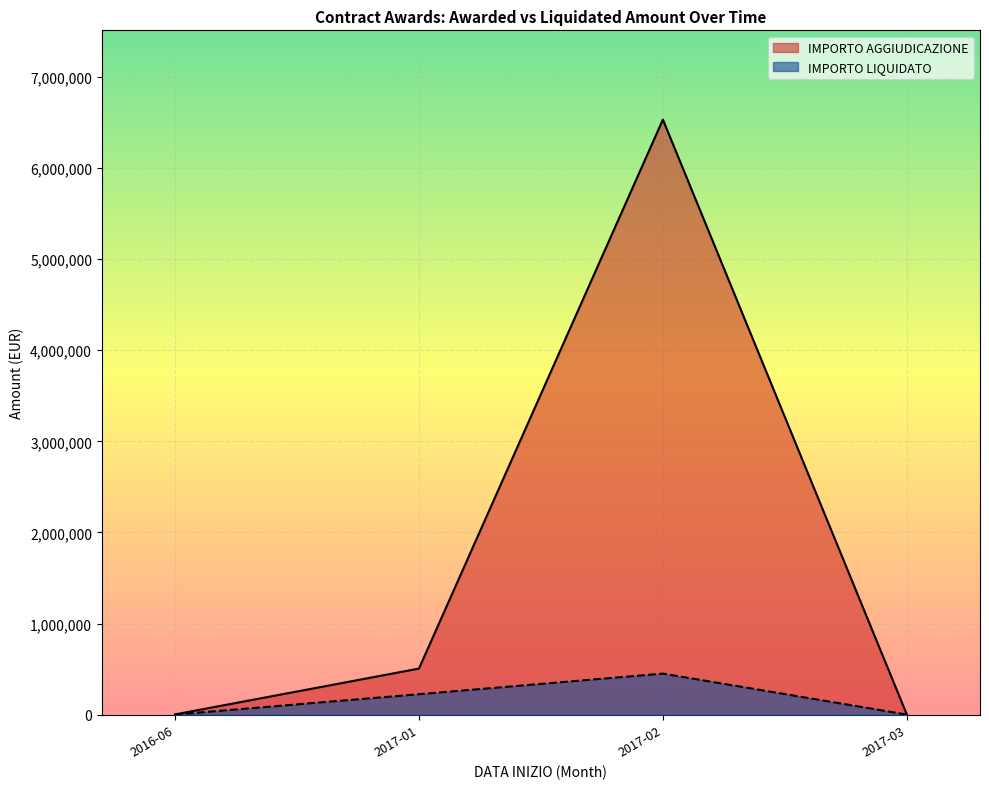

At which category does IMPORTO LIQUIDATO reach its first local valley?

2017-03